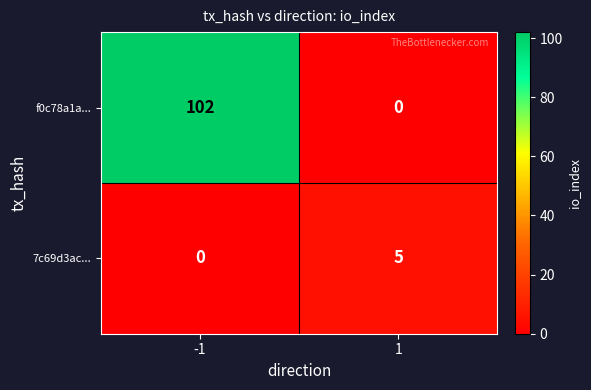

What is the total value across all series at -1?

102